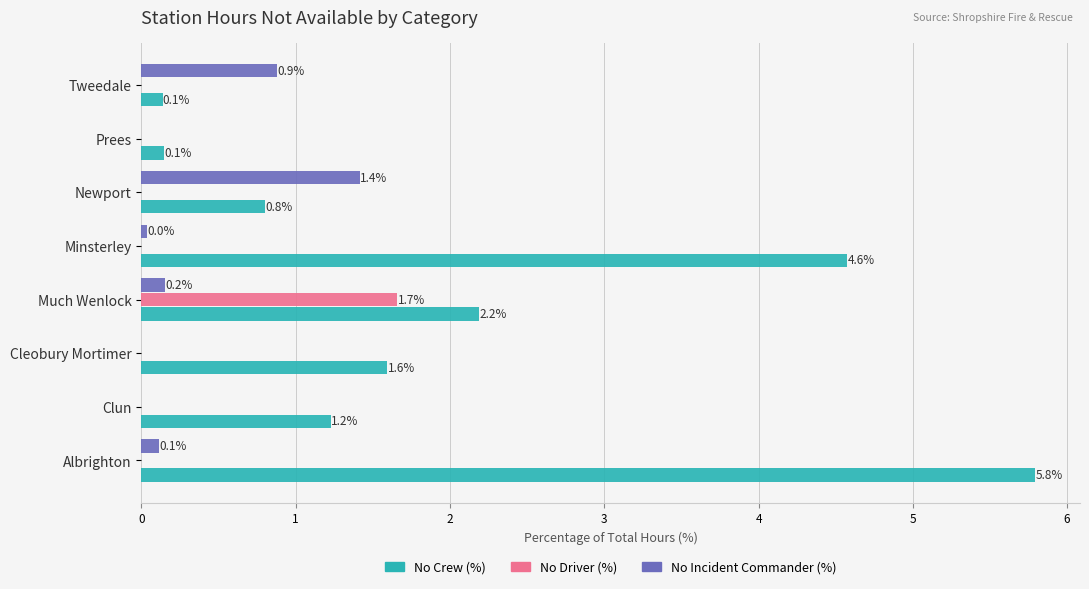

What value does the No Crew (%) series have at Clun?

1.2